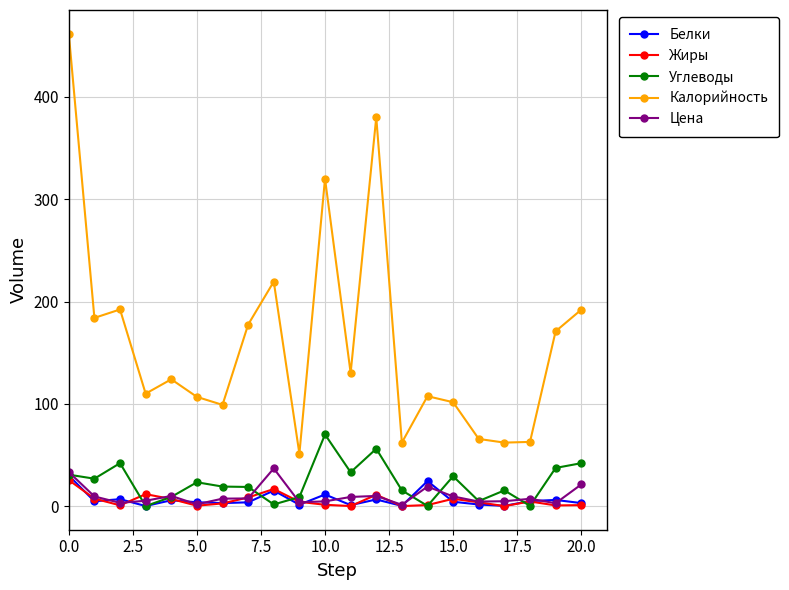

After their last crossing, which series has the higher values: Цена or Белки?

Цена